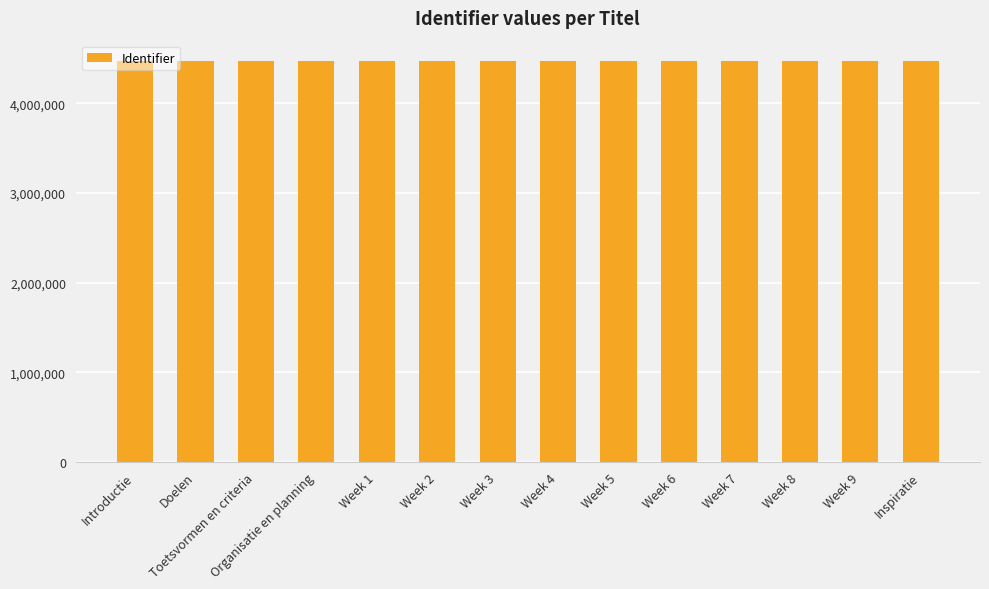

What is the label of the 14th bar from the left?

Inspiratie